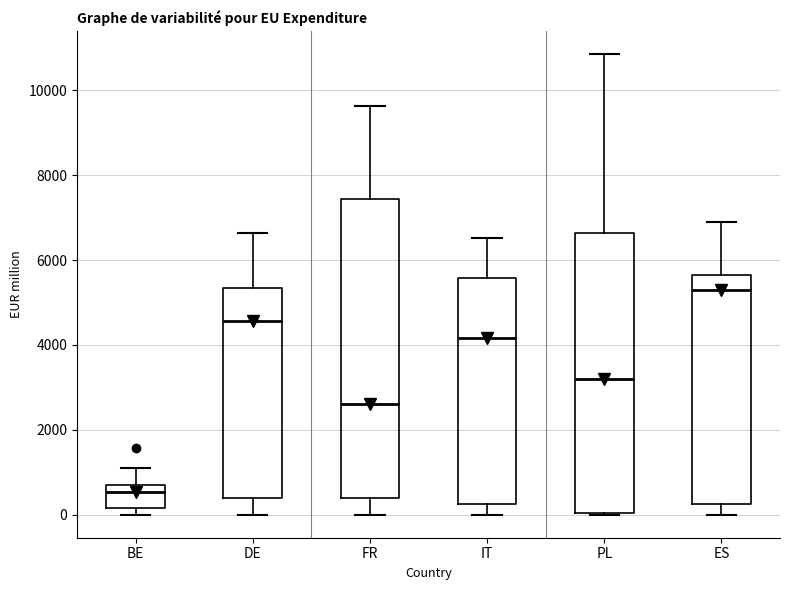

Which box is the tallest, from its lower edge to its upper edge?

FR